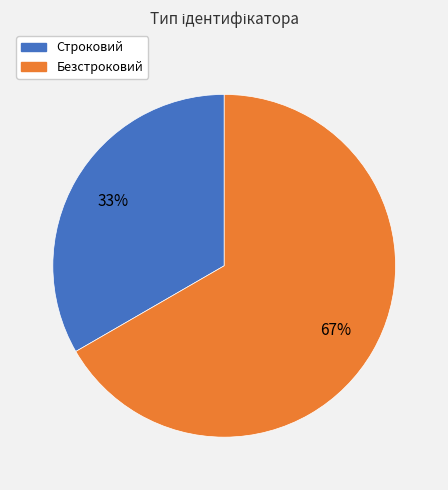

Is there any slice that represents more than half of the pie?

Yes